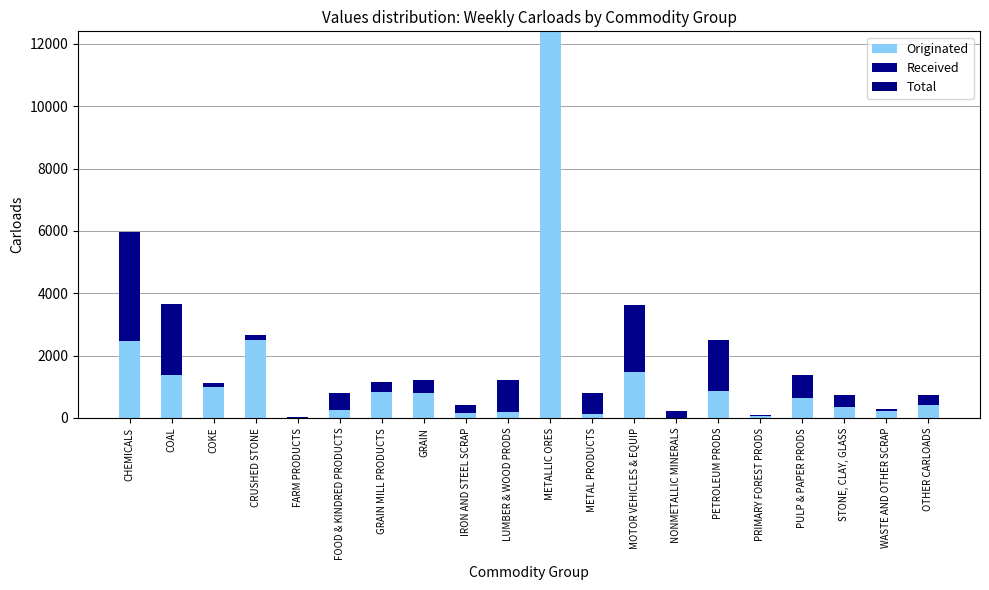

Rank the series at CHEMICALS from highest to lowest value.

Received, Originated, Total